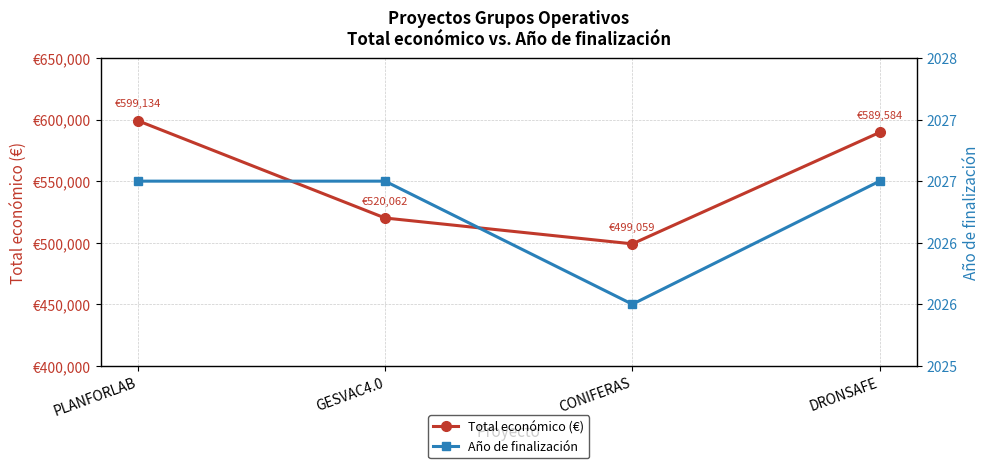

Where is the first local minimum for Año de finalización?

CONIFERAS